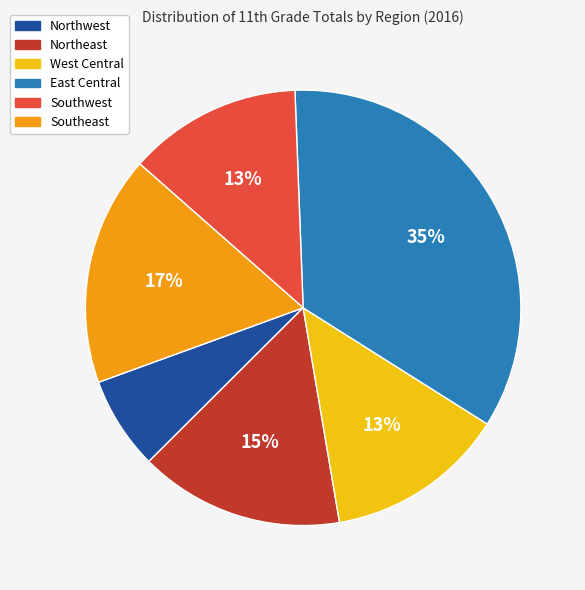

Does Northwest account for over 50% of the chart?

No